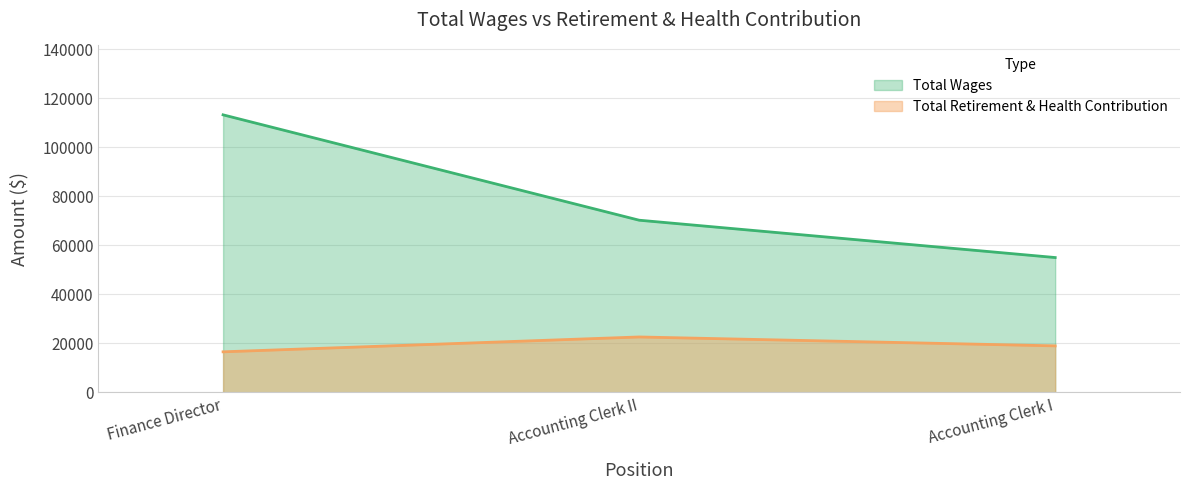

What is the spread (max minus min) of values at Accounting Clerk I?

36018